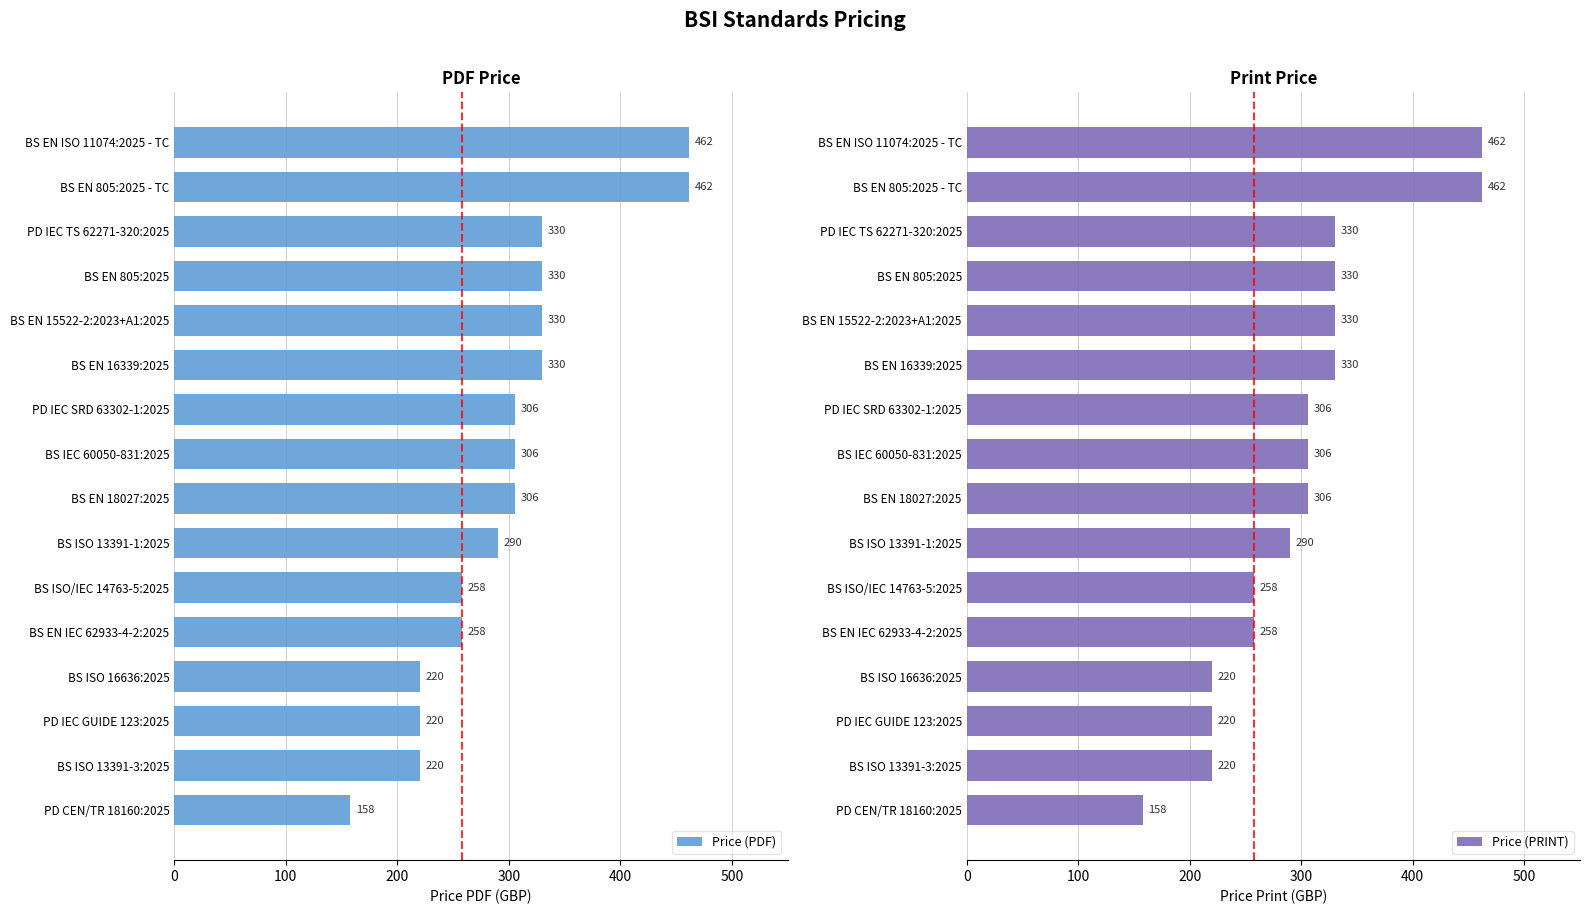

How many categories are shown in the chart?

16